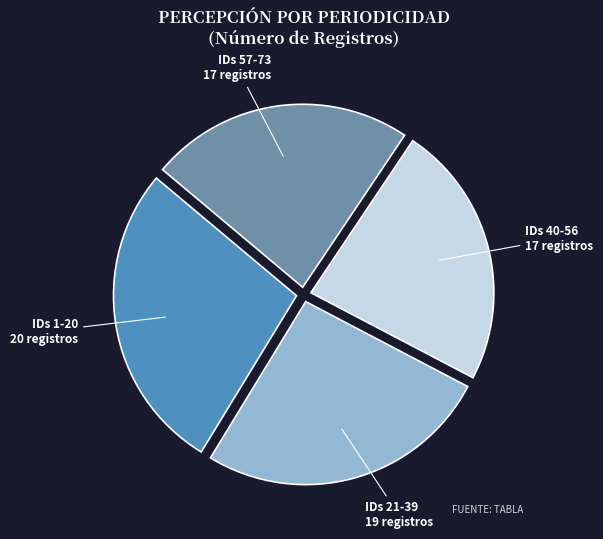

Does any single category account for the majority?

No